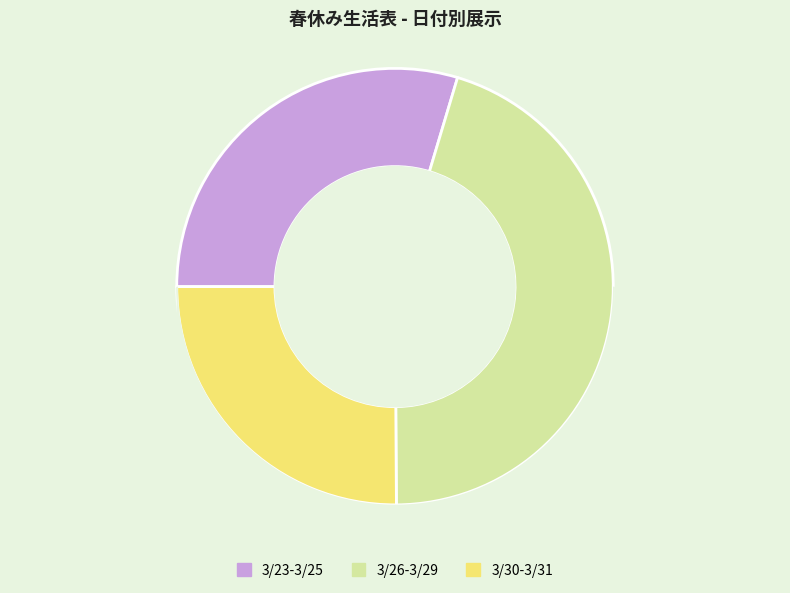

Count the number of slices in the pie.

3